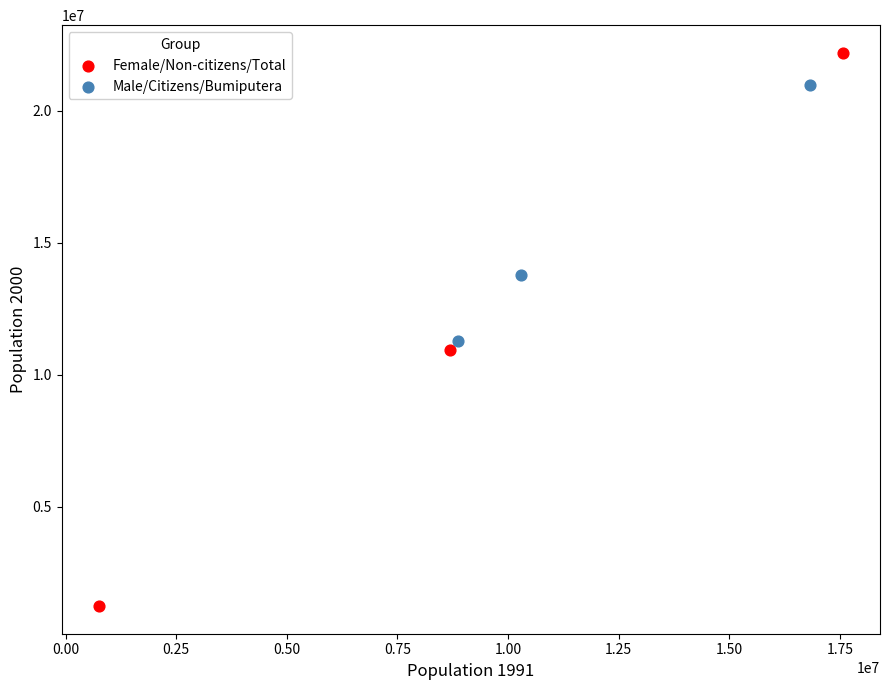

Which series contains the highest Y value?

Female/Non-citizens/Total